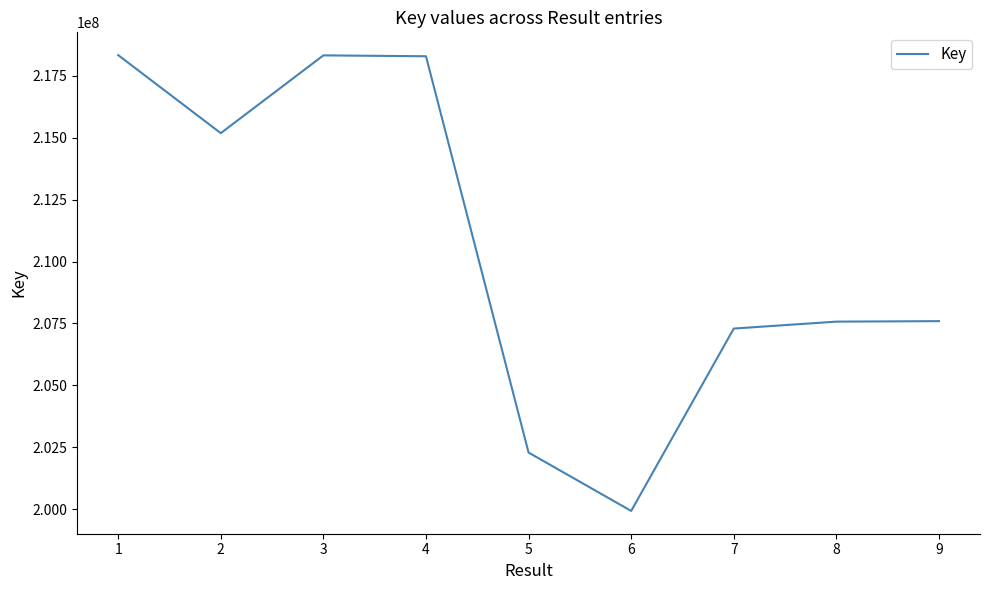

Does the chart display data point markers on the line(s)?

No